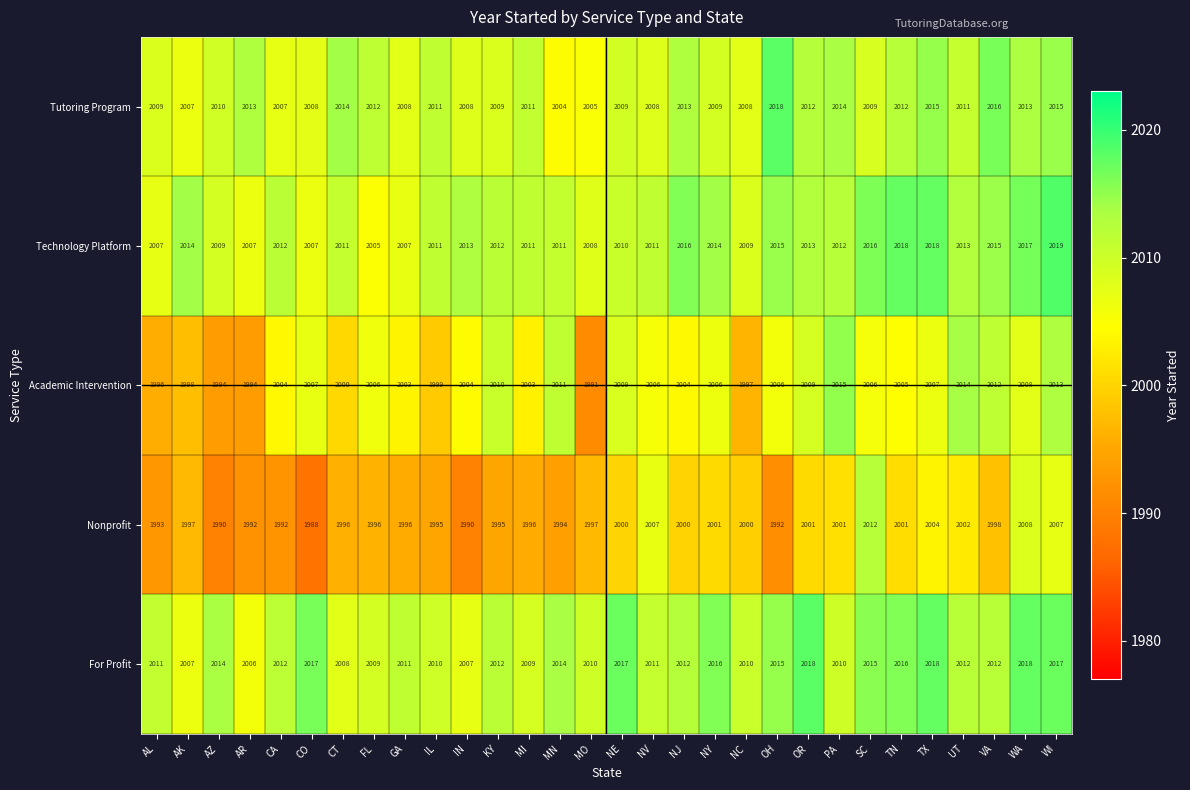

The For Profit series shows 2017 at CO. True or false?

True